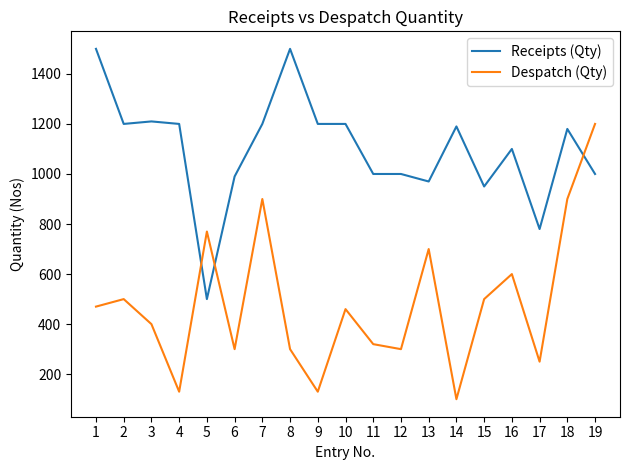

At how many categories does at least one series exceed 1246?

2